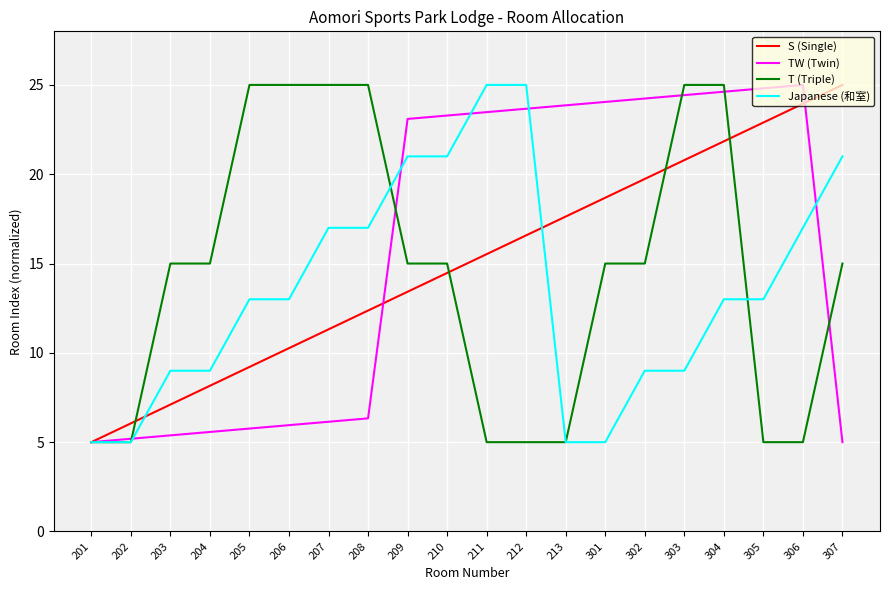

What are all the series names shown in the legend?

S (Single), TW (Twin), T (Triple), Japanese (和室)